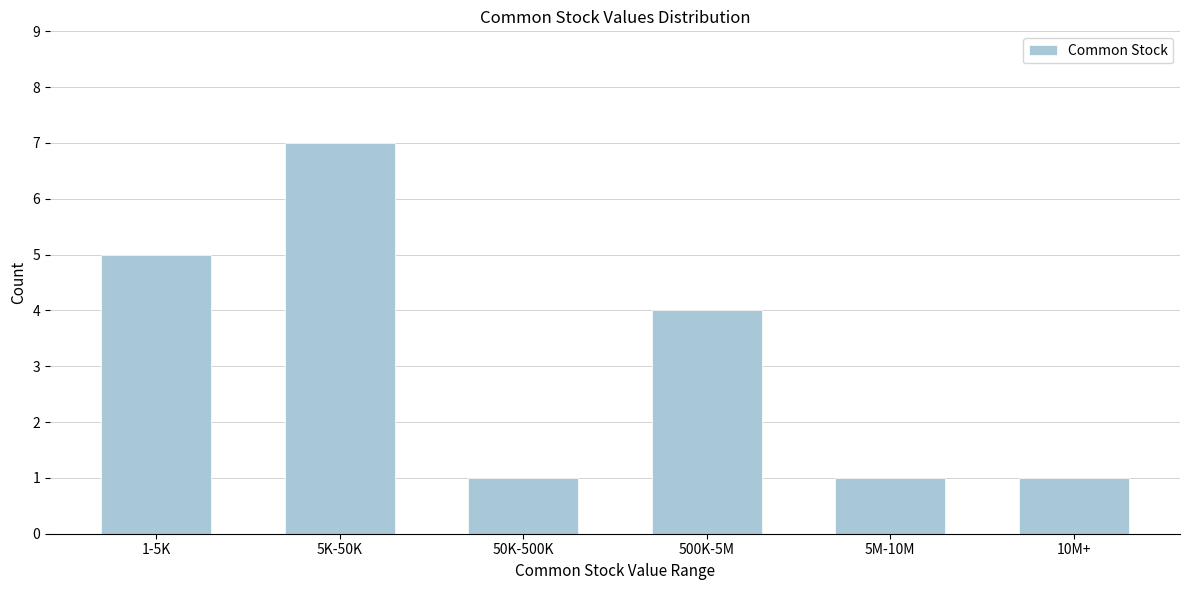

Reading left to right, what are all the values shown in this chart?

1-5K=5	5K-50K=7	50K-500K=1	500K-5M=4	5M-10M=1	10M+=1